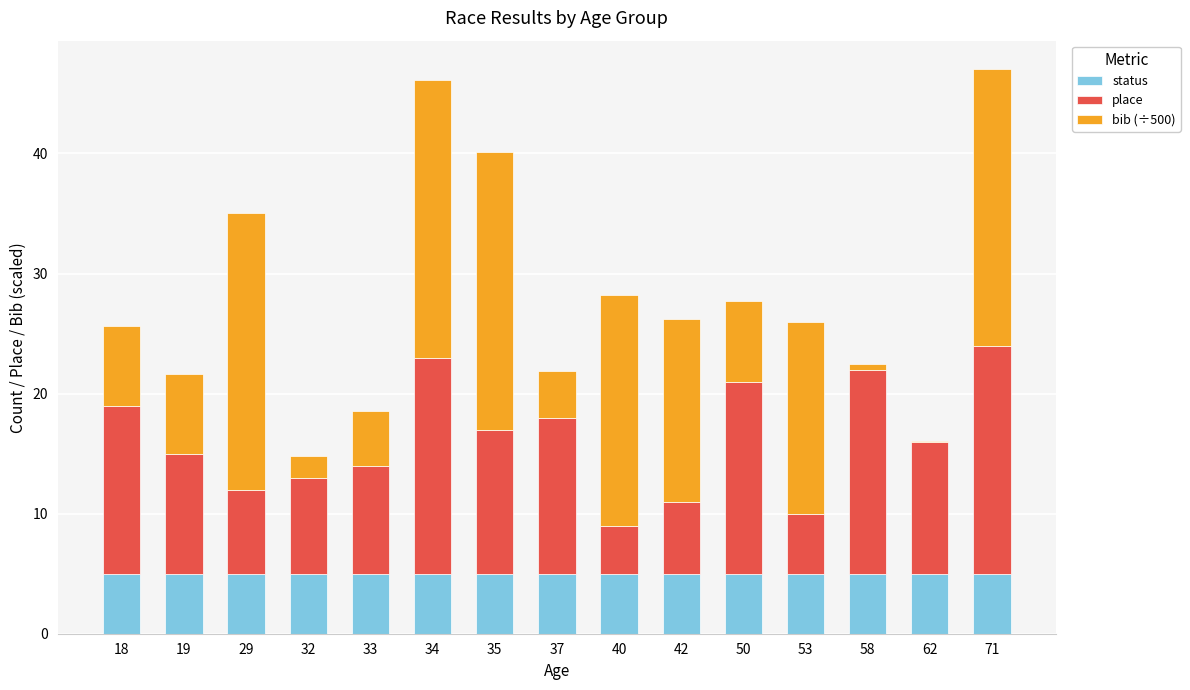

Does the chart contain stacked bars?

Yes